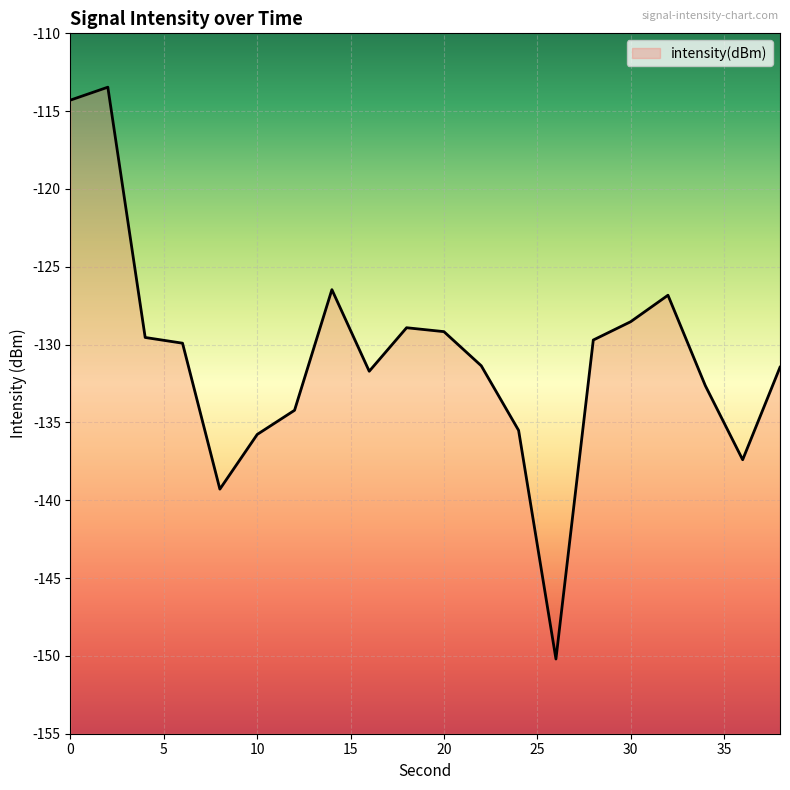

List the labels in order of value, smallest first.

26, 8, 36, 10, 24, 12, 34, 16, 38, 22, 6, 28, 4, 20, 18, 30, 32, 14, 0, 2